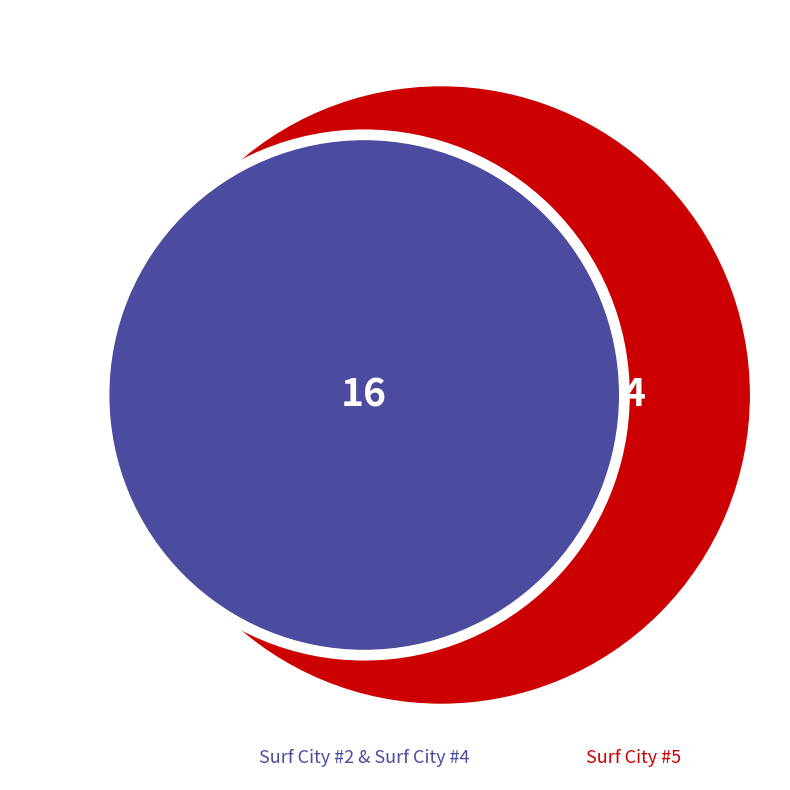

Is Surf City #5 the majority of the pie?

No